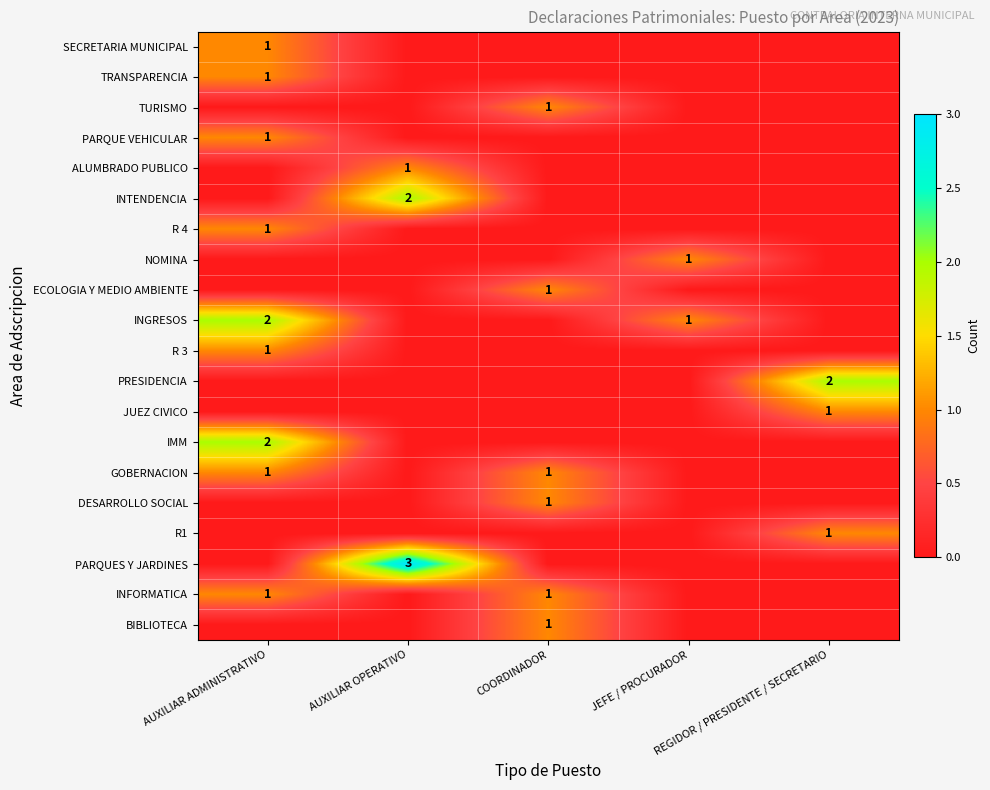

List the labels in order of R 3 value, largest first.

AUXILIAR ADMINISTRATIVO, AUXILIAR OPERATIVO, COORDINADOR, JEFE / PROCURADOR, REGIDOR / PRESIDENTE / SECRETARIO